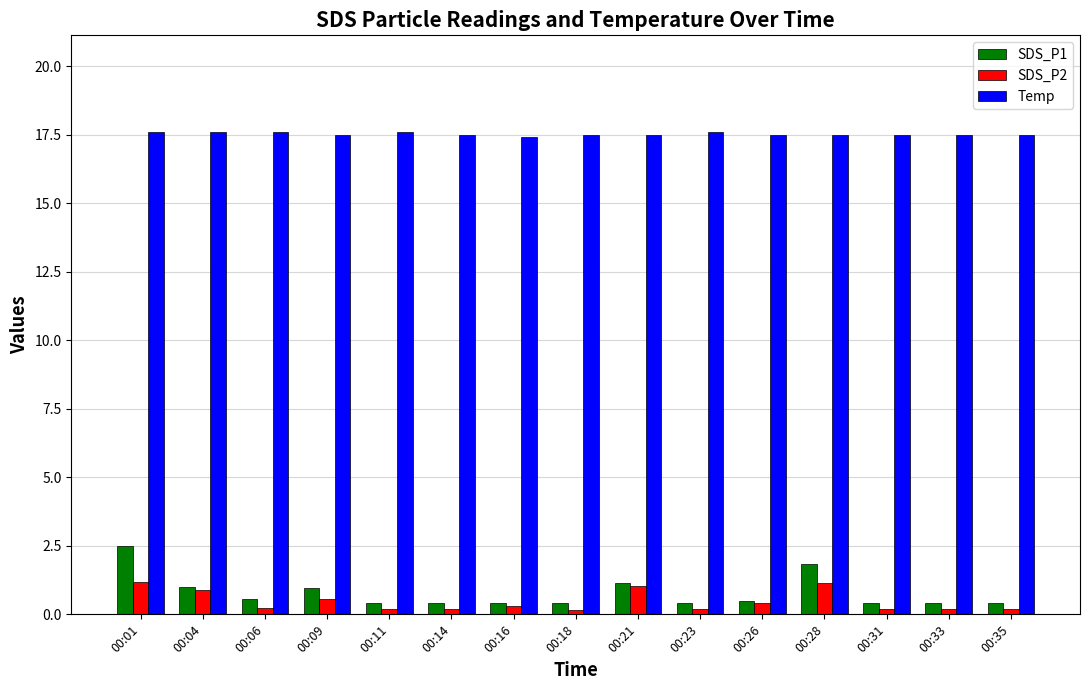

What is the average value of the SDS_P2 series?

0.5